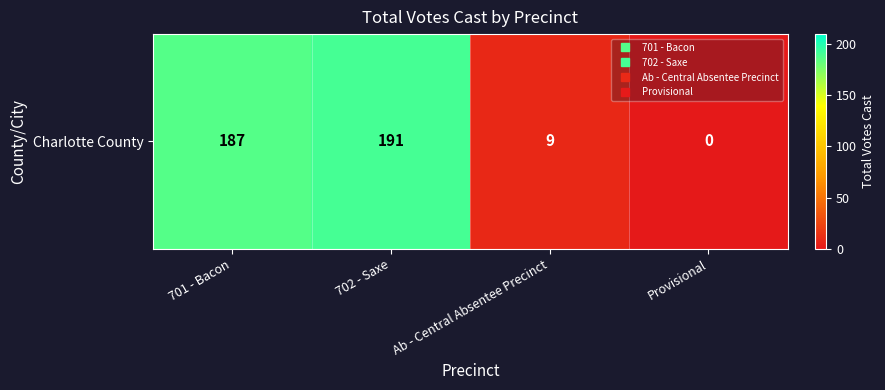

How many values exceed 187?

1